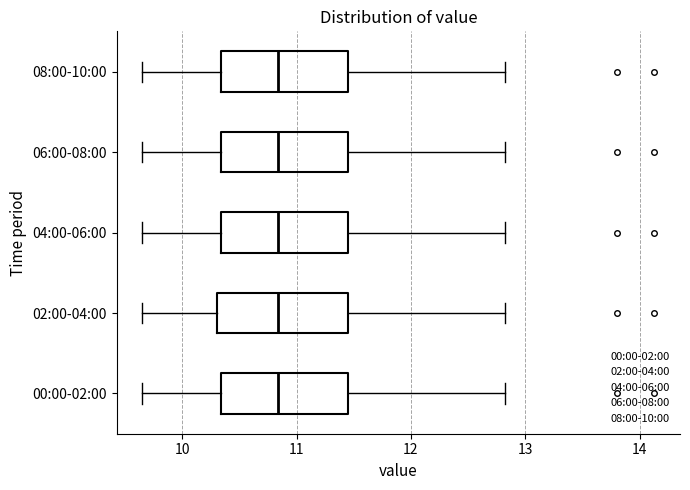

Reading bottom to top, read every box against the x-axis: the position of its median line, the range the box covers, and the ends of its whiskers. The values are not printed on the chart, so give them approximately, as read against the axis.

00:00-02:00: median 10.8, box 10.3 to 11.4, whiskers 9.7 to 12.8
02:00-04:00: median 10.8, box 10.3 to 11.4, whiskers 9.7 to 12.8
04:00-06:00: median 10.8, box 10.3 to 11.4, whiskers 9.7 to 12.8
06:00-08:00: median 10.8, box 10.3 to 11.4, whiskers 9.7 to 12.8
08:00-10:00: median 10.8, box 10.3 to 11.4, whiskers 9.7 to 12.8